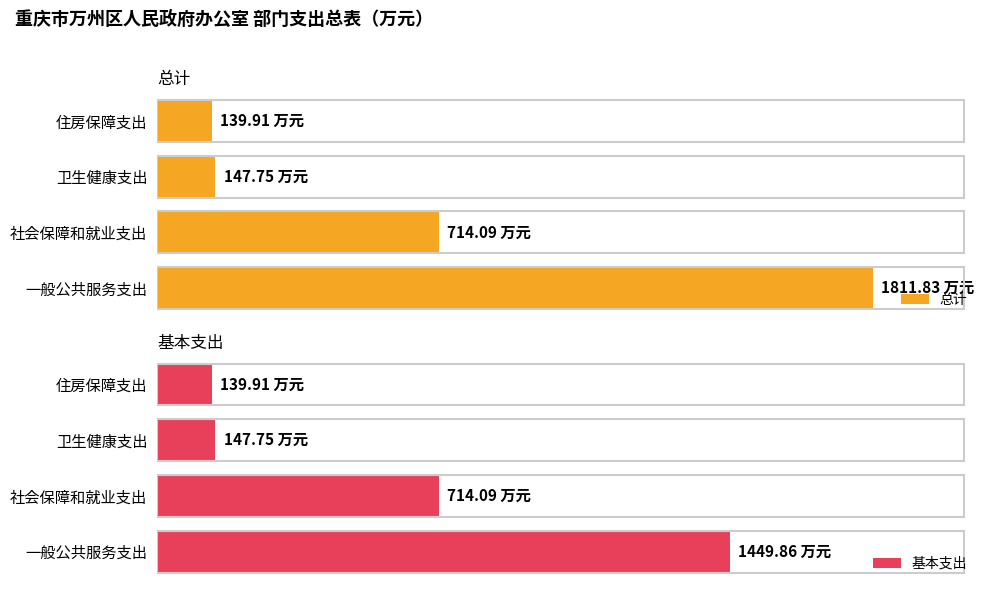

True or false: 总计 has a value of 147.8 at 卫生健康支出.

True